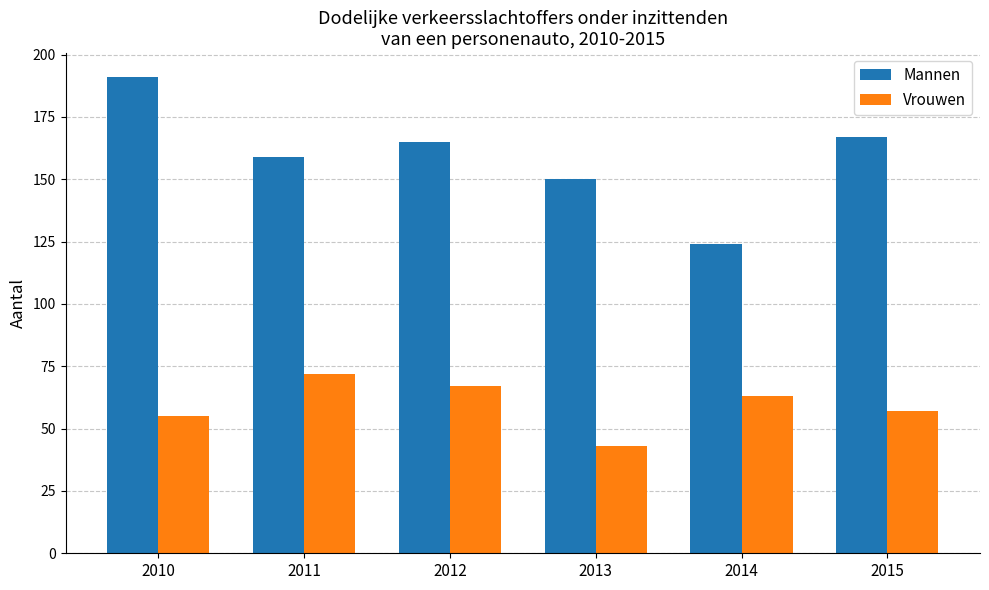

How many groups of bars are there?

6